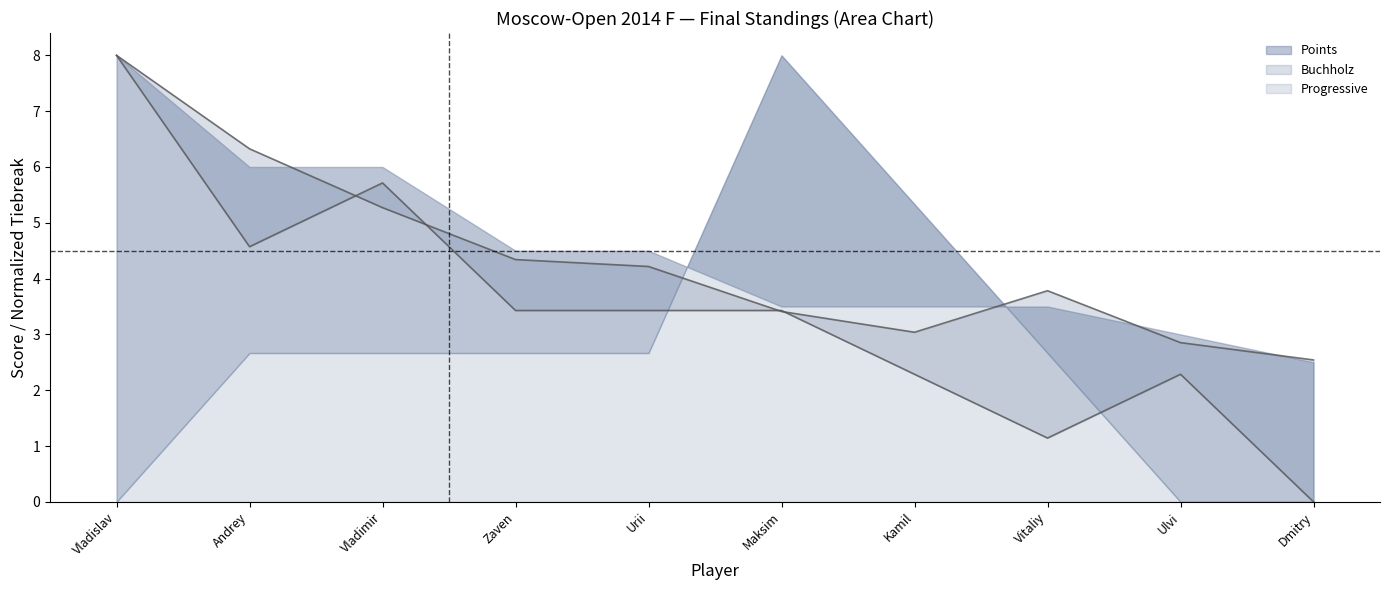

What is the difference between the maximum and minimum values in the Points series?

5.5